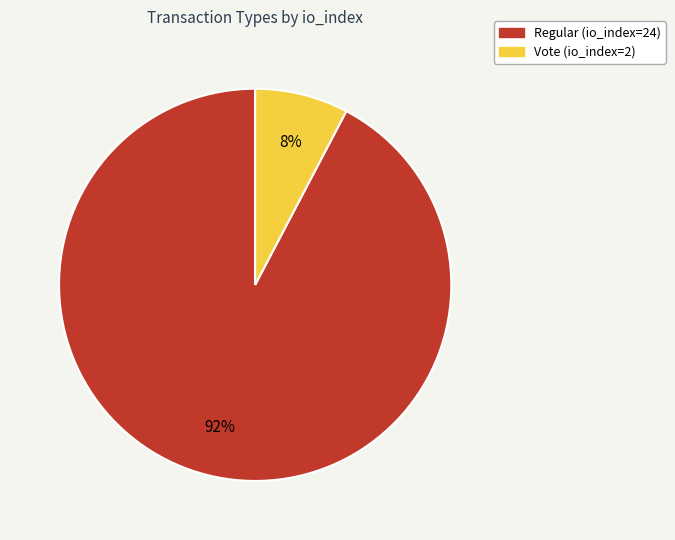

To the nearest percent, what is the average slice percentage?

50%